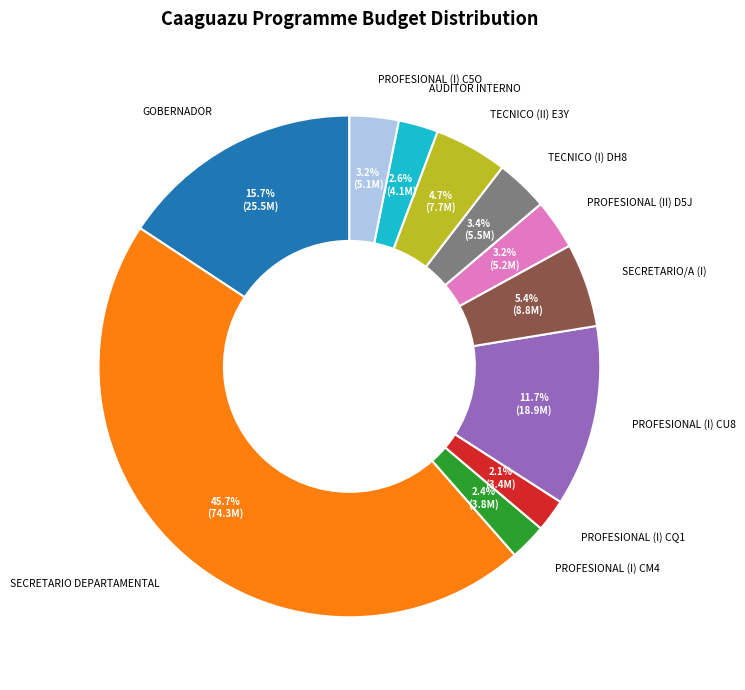

Between PROFESIONAL (I) CU8 and GOBERNADOR, which is larger?

GOBERNADOR